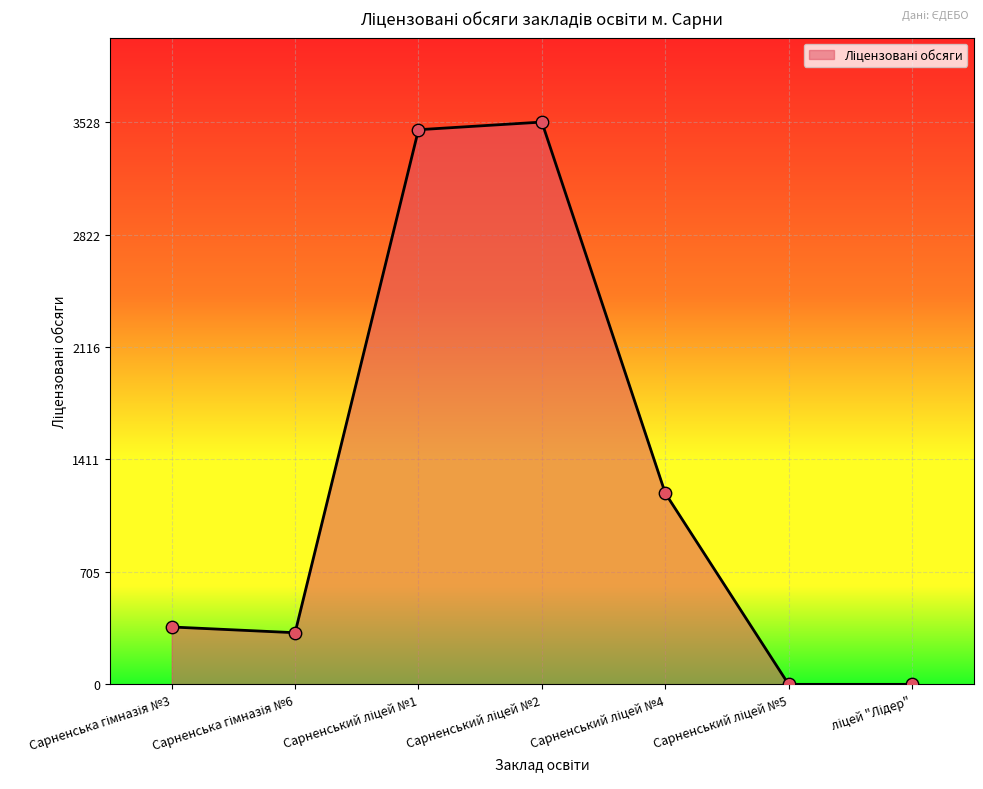

What is the maximum value shown in the chart?

3528